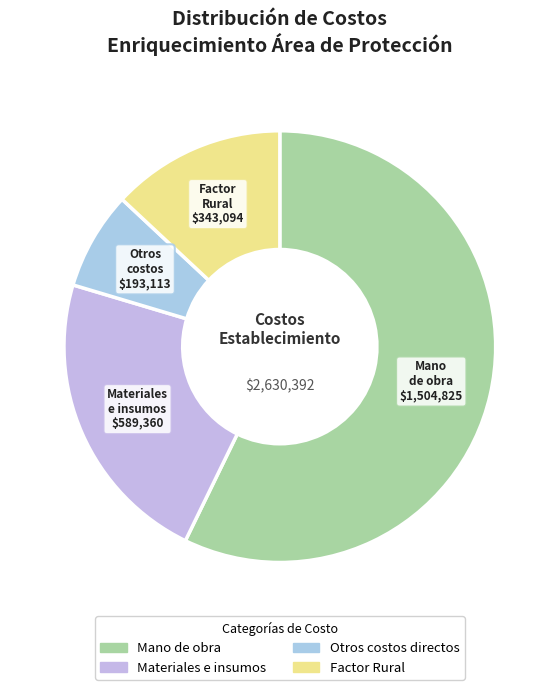

How many segments does this pie chart have?

4